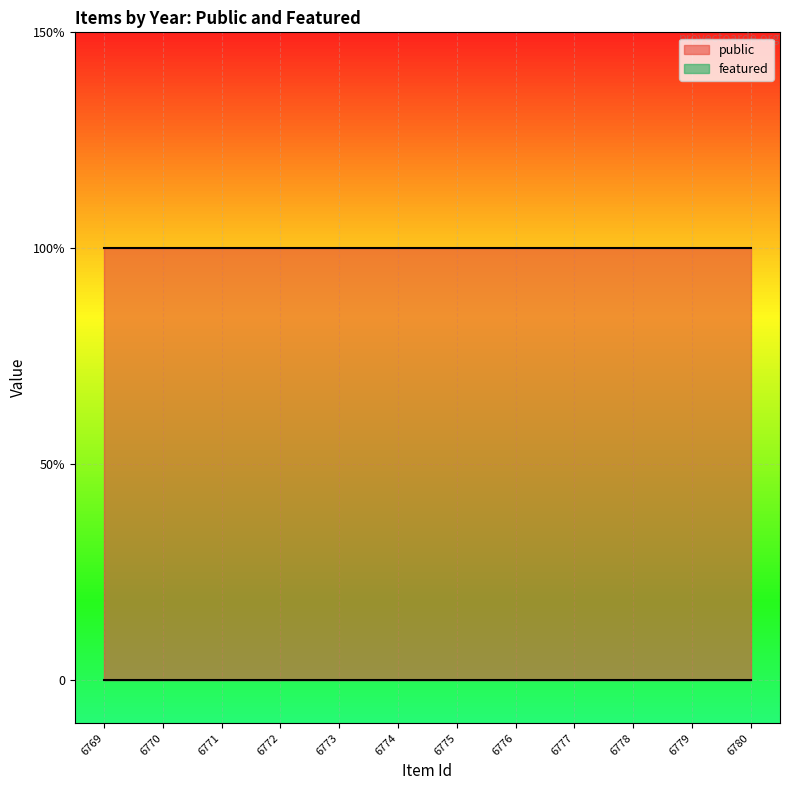

Is it true that public equals 1 at 6772?

True